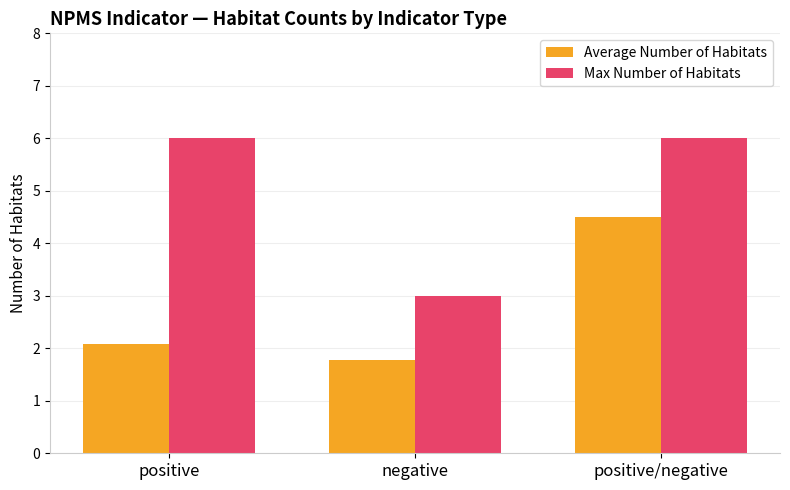

What is the difference between the maximum and minimum values in the Average Number of Habitats series?

2.7